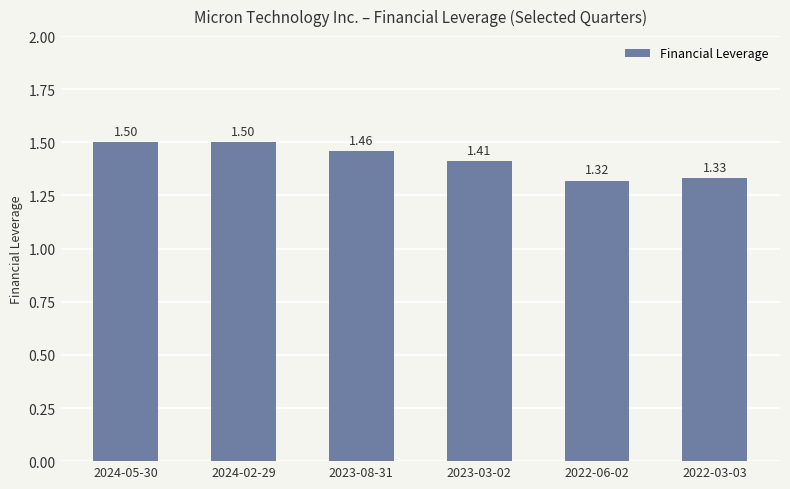

At which label is the value closest to 1?

2022-06-02